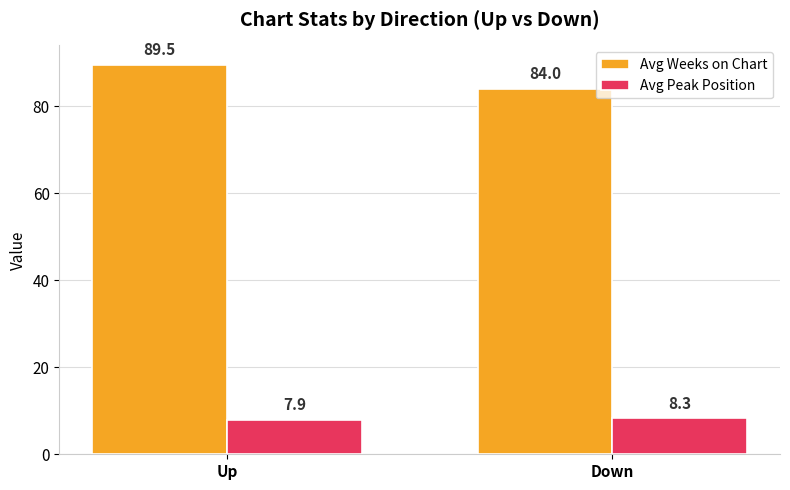

What is the sum of all Avg Peak Position values?

16.2